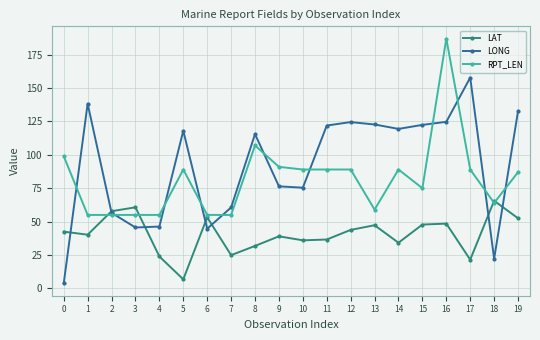

How many categories are shown in the chart?

20